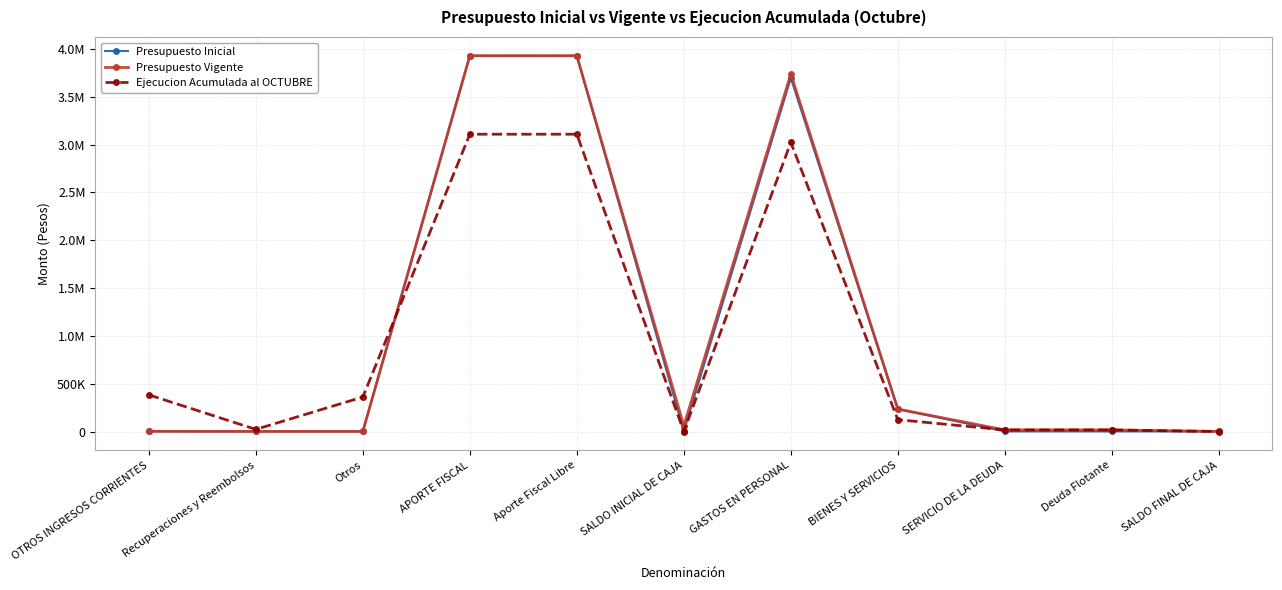

What position from the right is GASTOS EN PERSONAL?

5